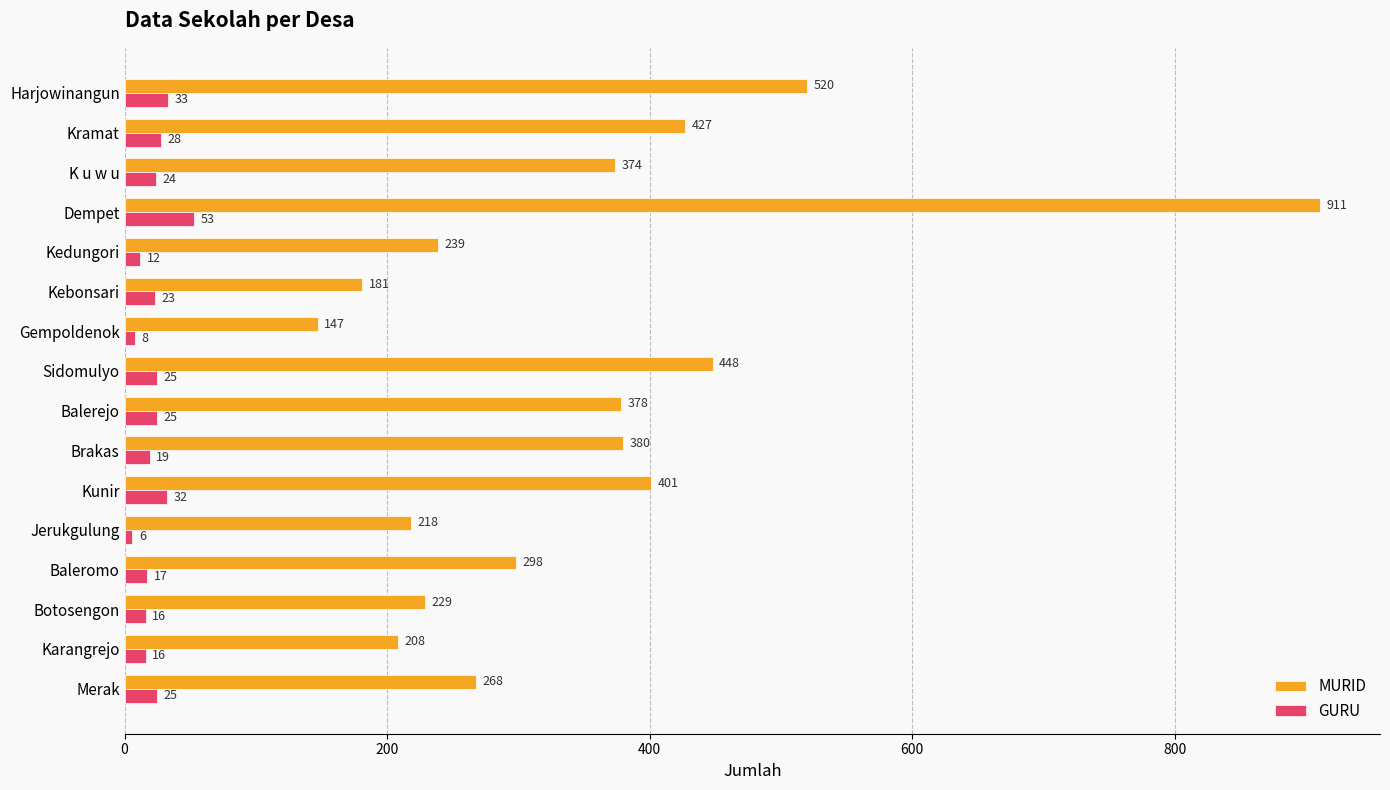

What is the sum of the MURID values at Kunir and Kramat?

828